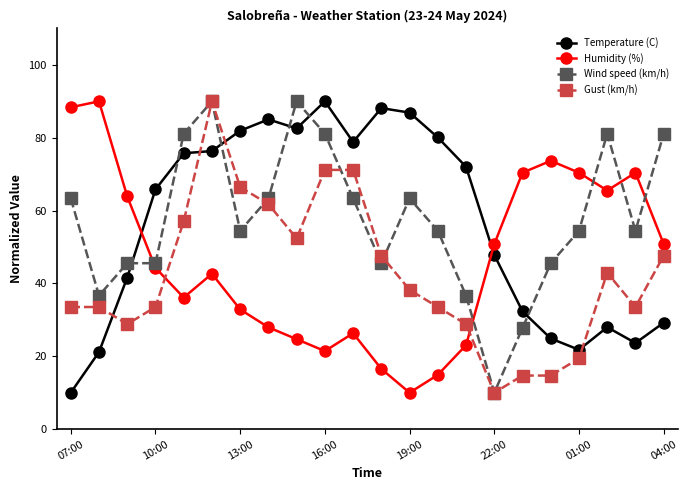

At how many categories does at least one series exceed 12?

22